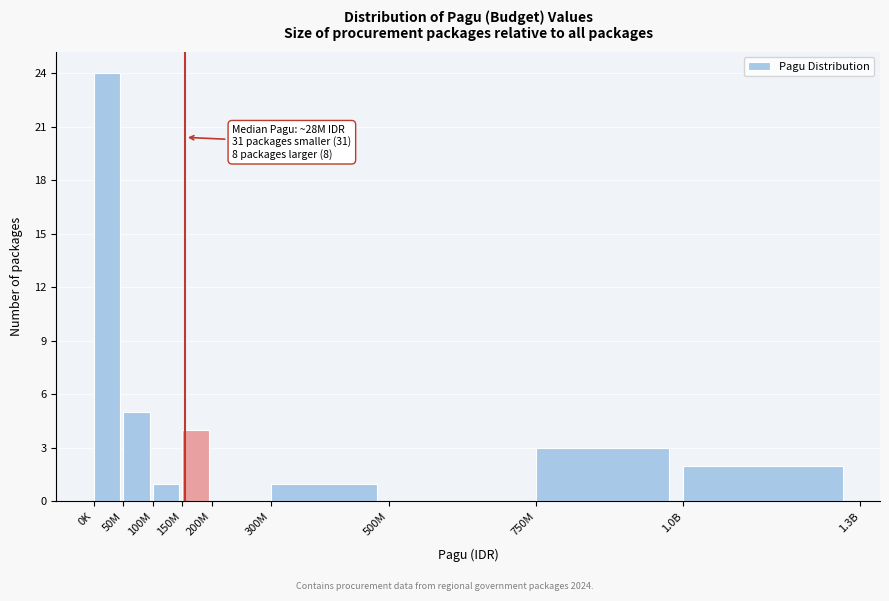

Reading left to right, transcribe all the data shown in this chart.

0K=24	50M=5	100M=1	150M=4	200M=0	300M=1	500M=0	750M=3	1.0B=2